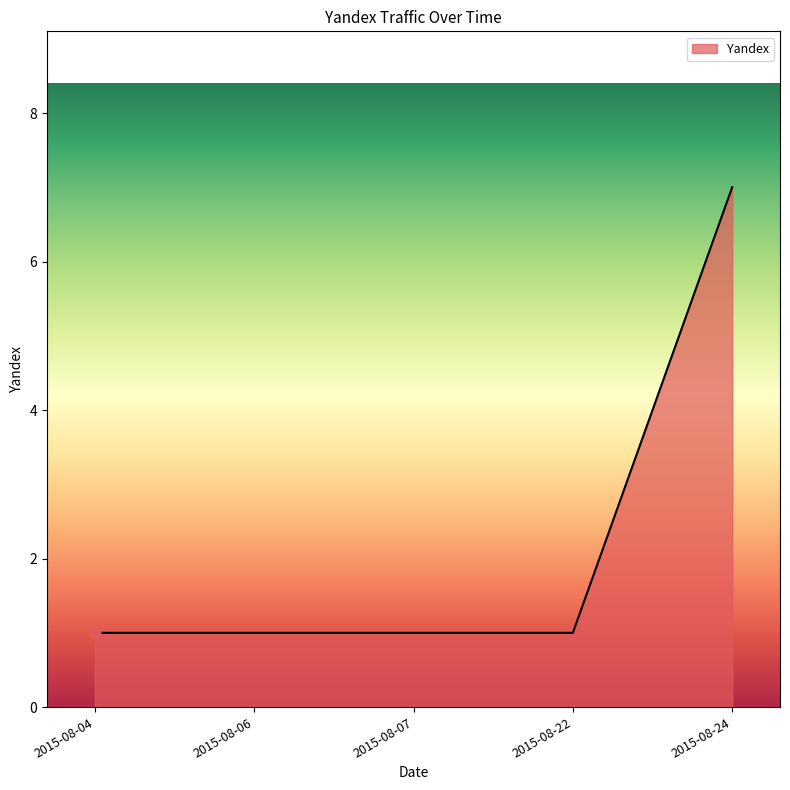

Approximately how many times larger is the value at 2015-08-24 compared to 2015-08-04?

7.0